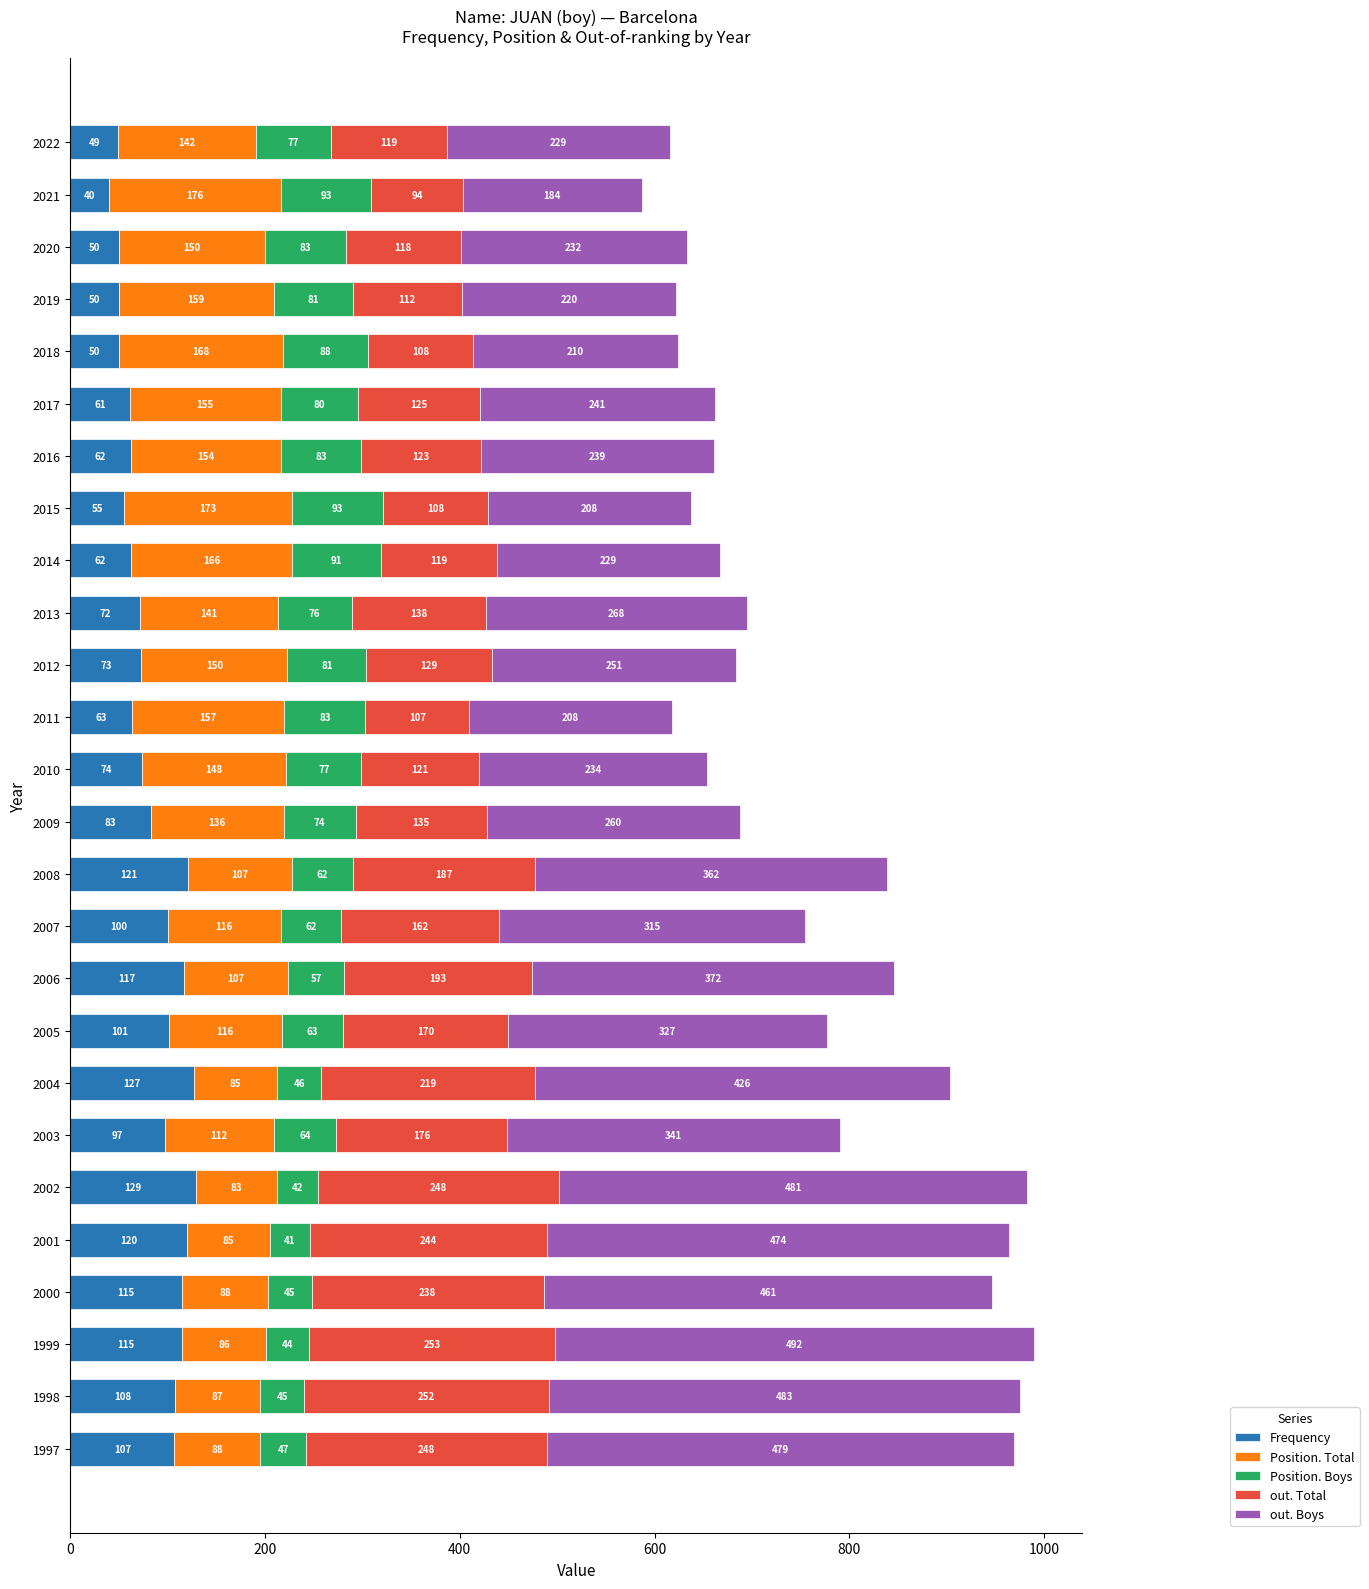

What value does the Frequency series have at 2012?

73